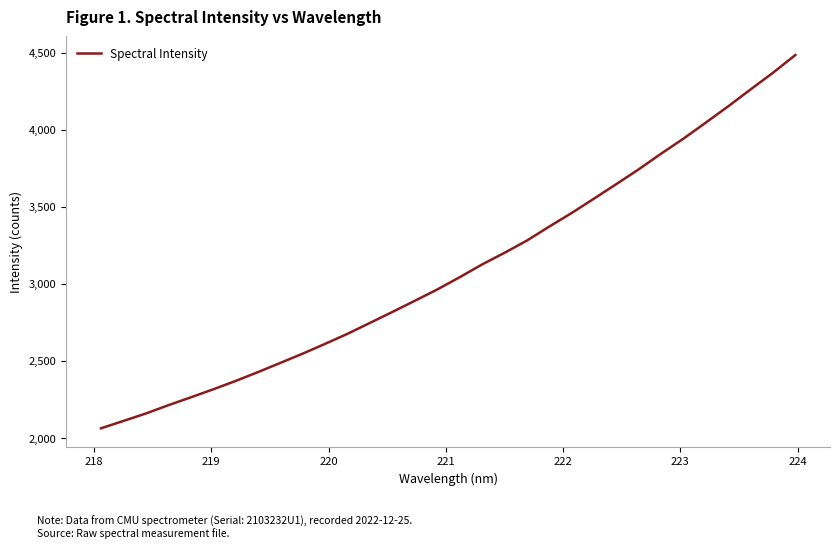

True or false: there are more than 2 points higher than both neighbors.

False